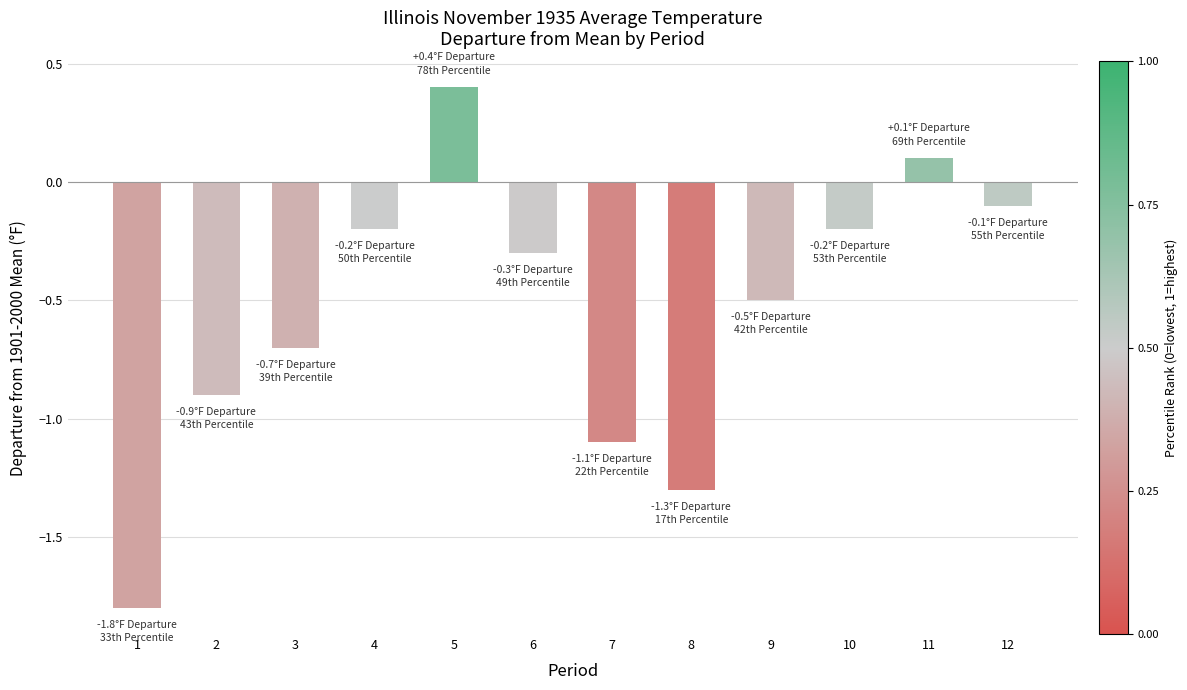

What is the difference between the second highest and second lowest values?

1.4